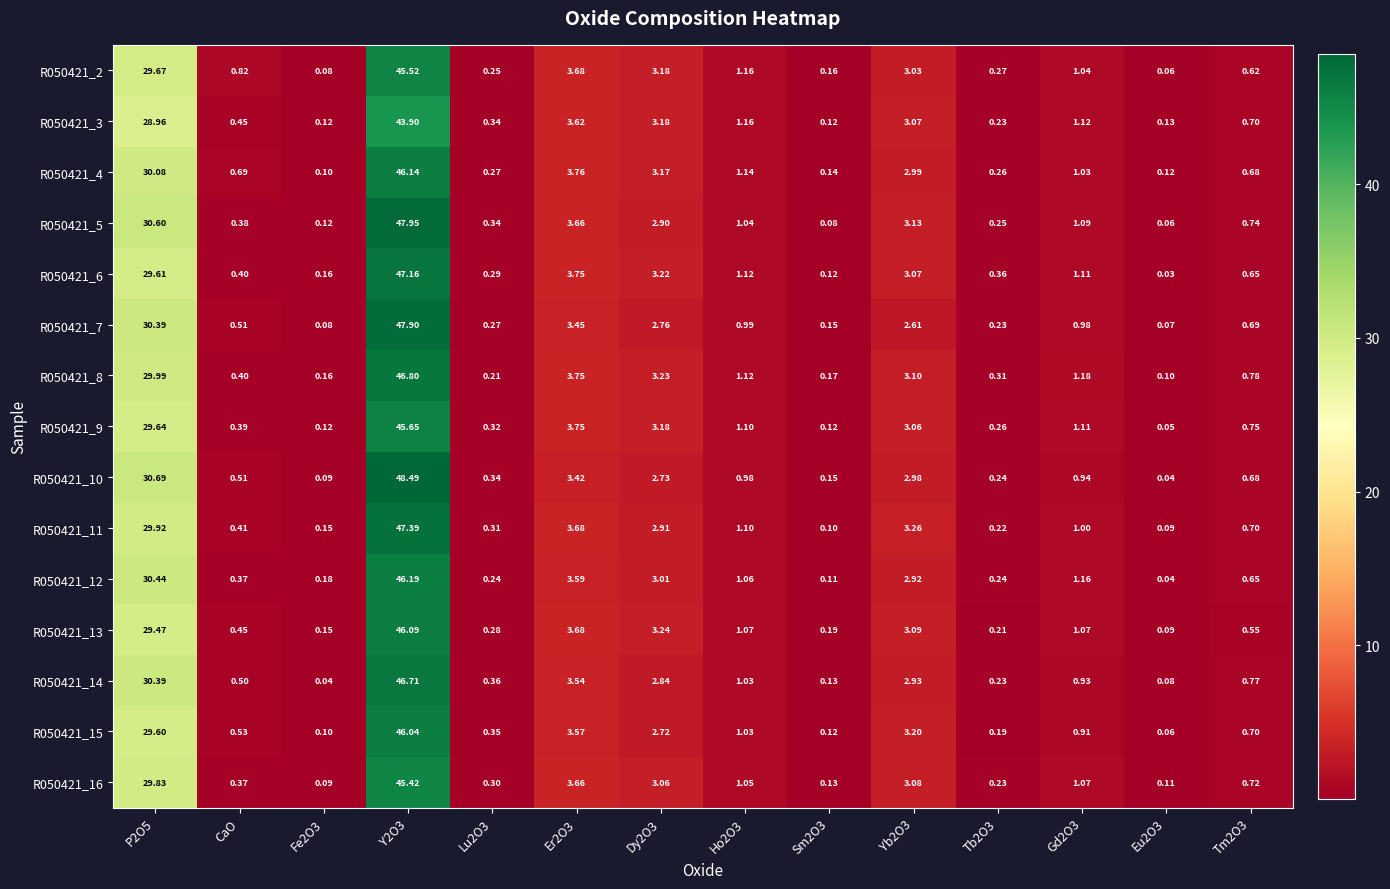

Which category has the lowest value across all series?

Eu2O3